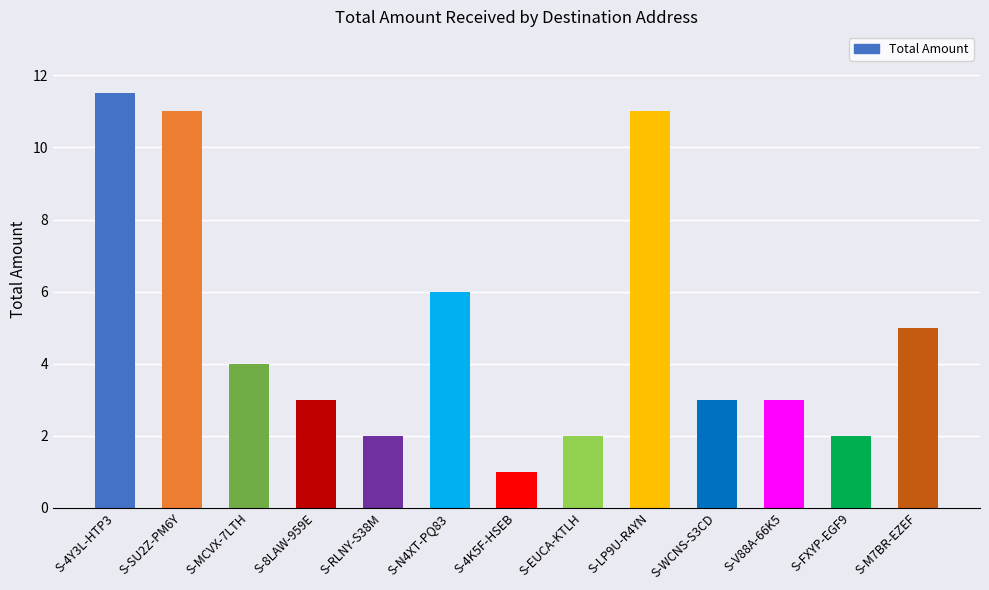

What is the value of the 11th bar from the left?

3.0